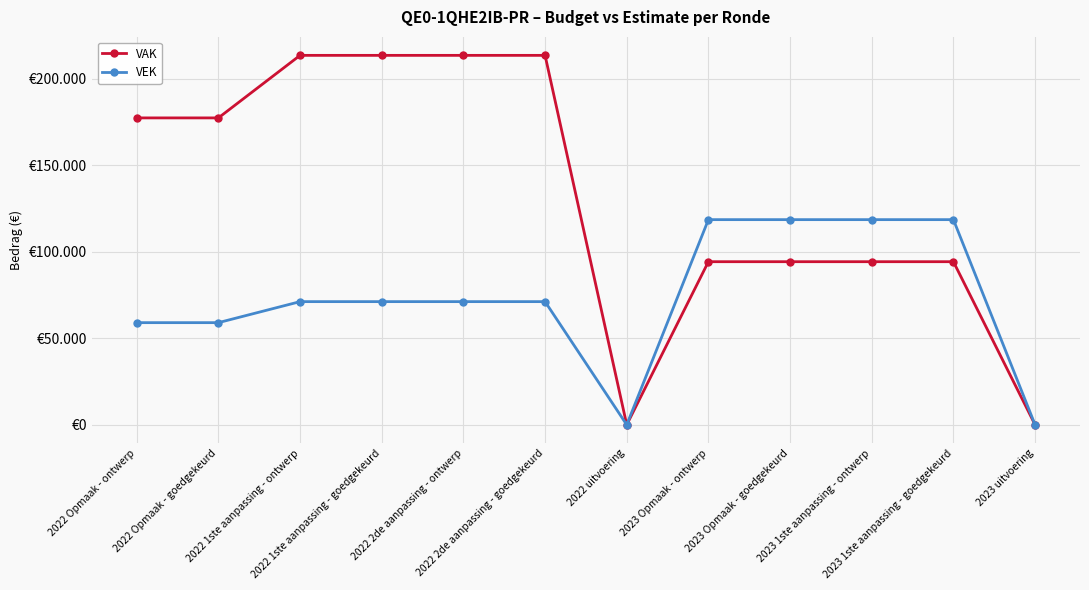

At which category is the sum across all series the highest?

2022 1ste aanpassing - ontwerp